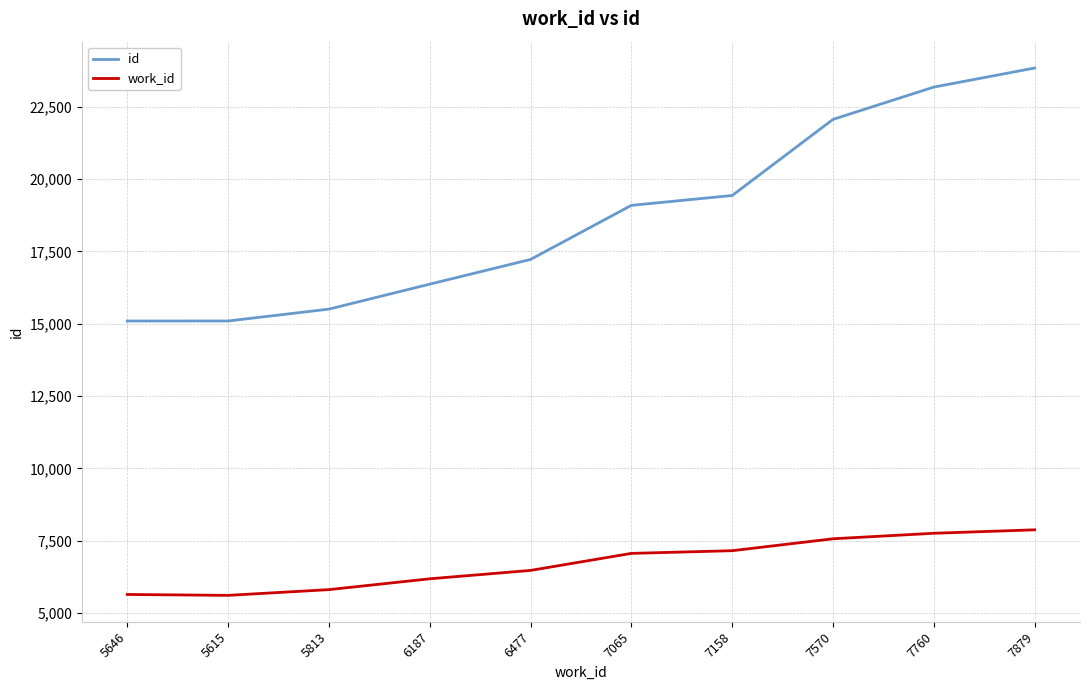

True or false: id and work_id intersect in this chart.

False